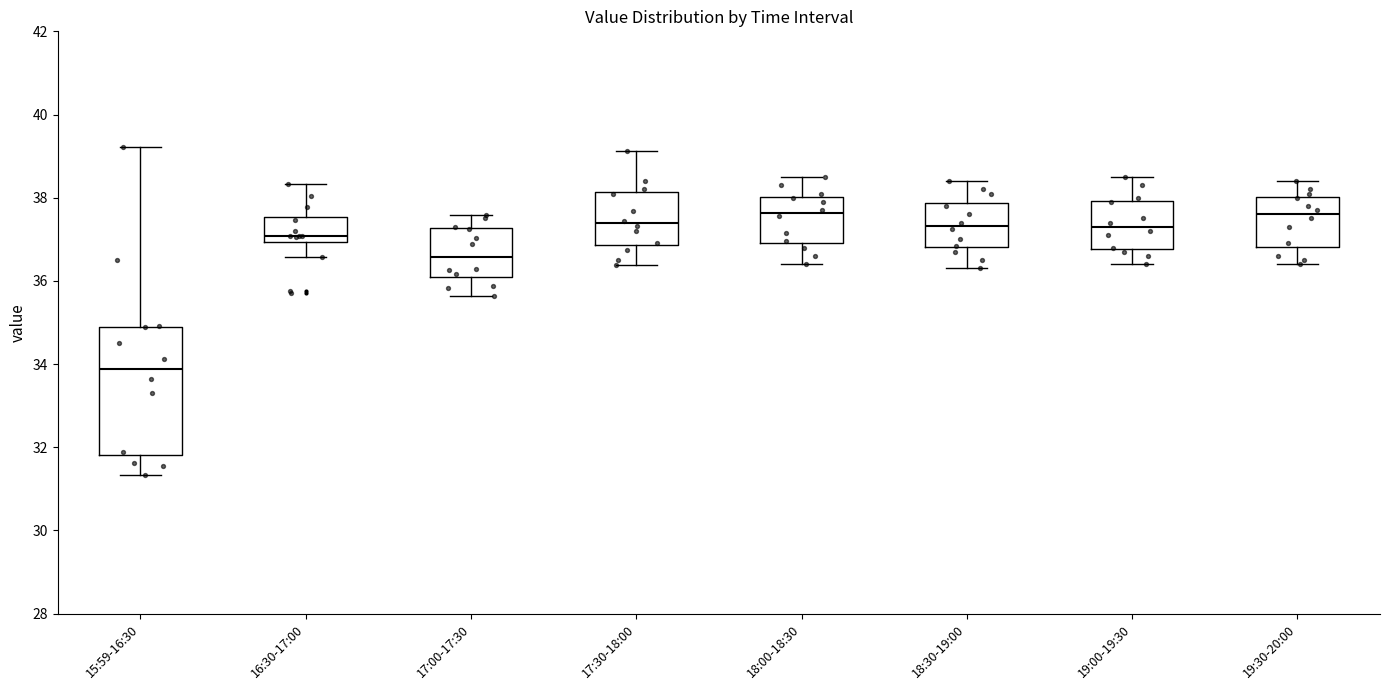

Reading left to right, transcribe this box plot: for each box, give where its median line is, the range the box spans, and where its two whiskers end, as read against the y-axis. The values are not printed on the chart, so give them approximately, as read against the axis.

15:59-16:30: median 33.8, box 31.8 to 34.8, whiskers 31.4 to 39.2
16:30-17:00: median 37.0 (just above the box's lower edge), box 37.0 to 37.6, whiskers 36.6 to 38.4
17:00-17:30: median 36.6, box 36.0 to 37.2, whiskers 35.6 to 37.6
17:30-18:00: median 37.4, box 36.8 to 38.2, whiskers 36.4 to 39.2
18:00-18:30: median 37.6, box 37.0 to 38.0, whiskers 36.4 to 38.6
18:30-19:00: median 37.4, box 36.8 to 37.8, whiskers 36.4 to 38.4
19:00-19:30: median 37.4, box 36.8 to 38.0, whiskers 36.4 to 38.6
19:30-20:00: median 37.6, box 36.8 to 38.0, whiskers 36.4 to 38.4